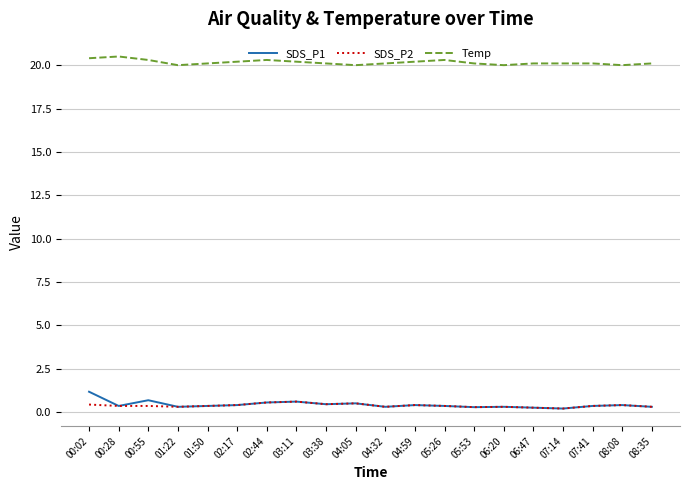

Count the number of categories in the chart.

20